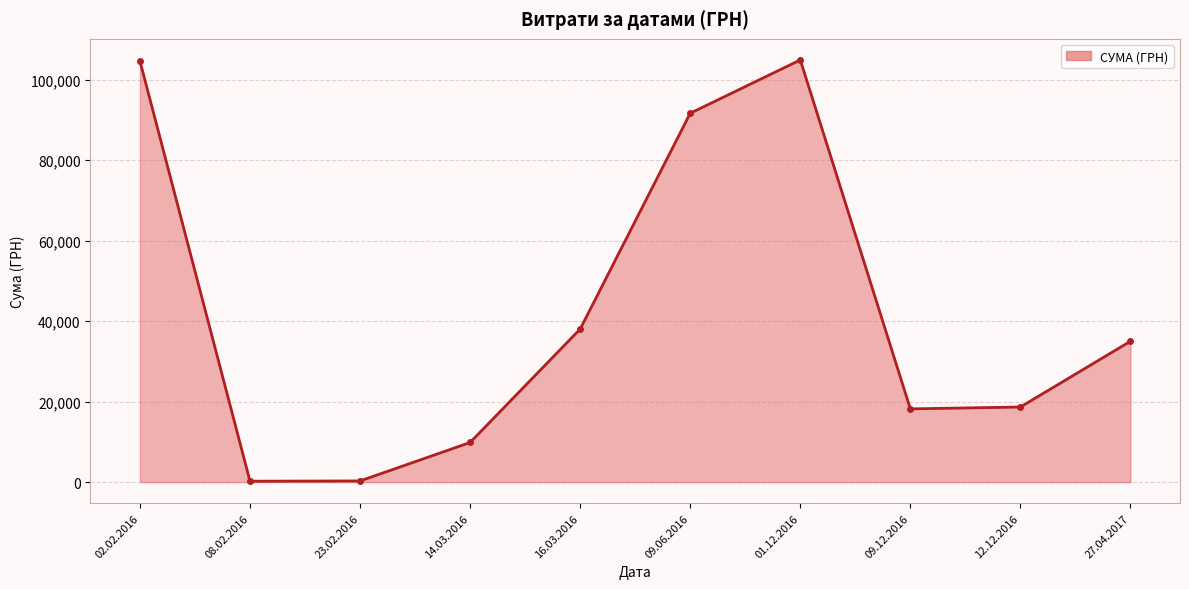

What is the maximum value shown in the chart?

104899.0